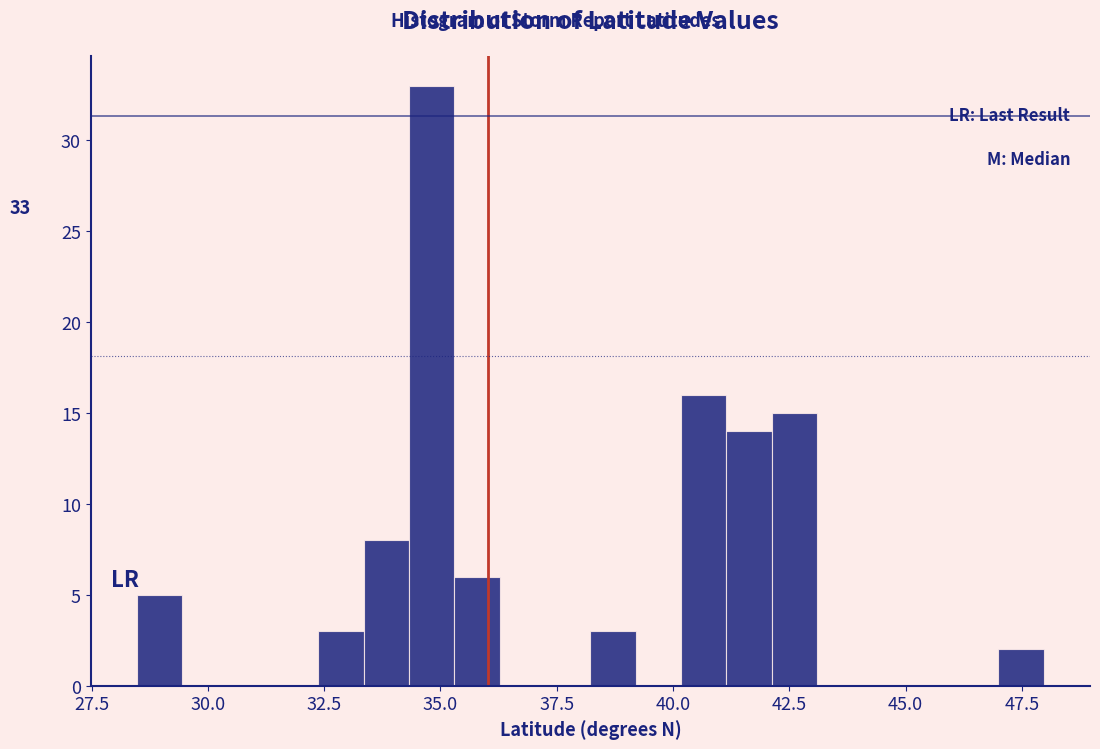

Around what value on the x-axis is the tallest bar? Give the approximate position of its centre, as read against the axis.

35.0